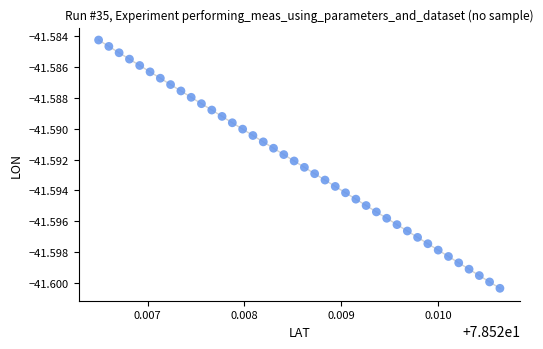

How many data points are displayed?

40